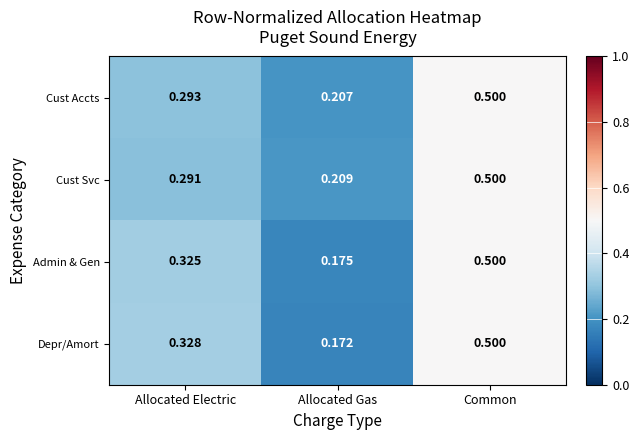

At which label is Admin & Gen closest to 0?

Allocated Gas